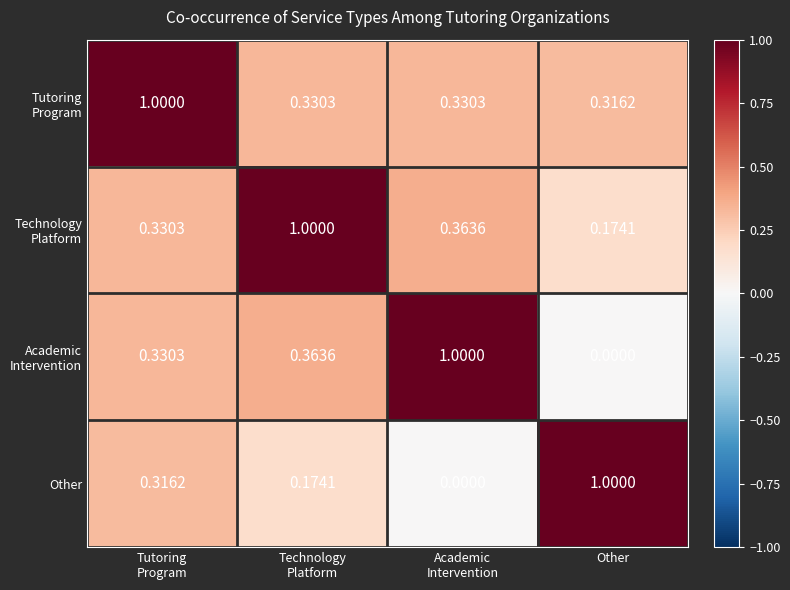

How many values in Other are above zero?

3